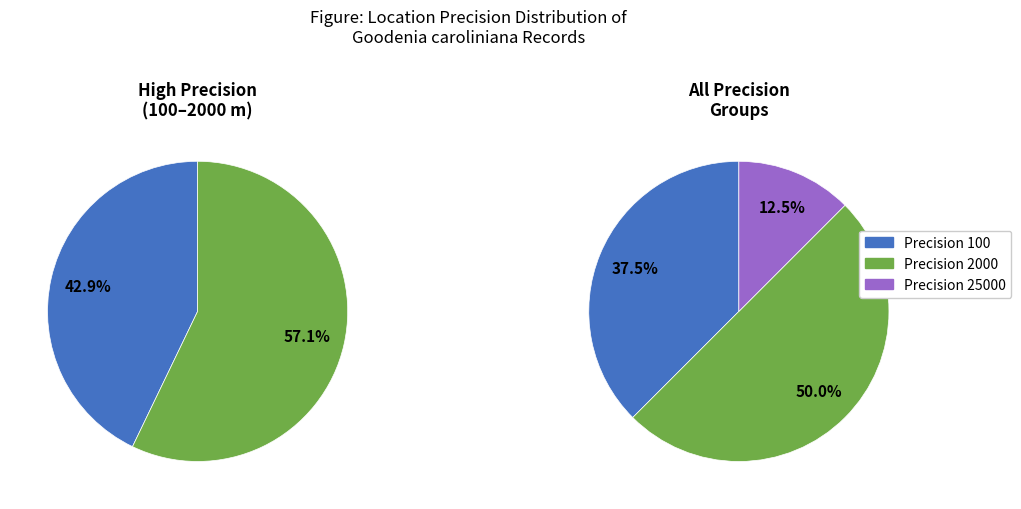

Which has a higher value, 1 or 5?

1